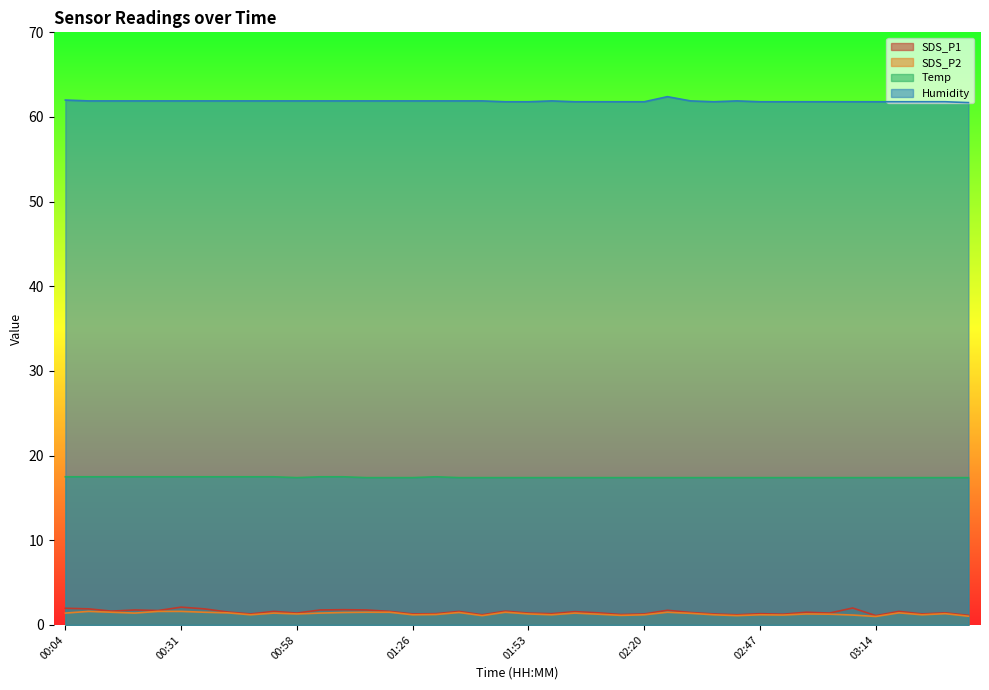

How many distinct data groups are displayed?

4